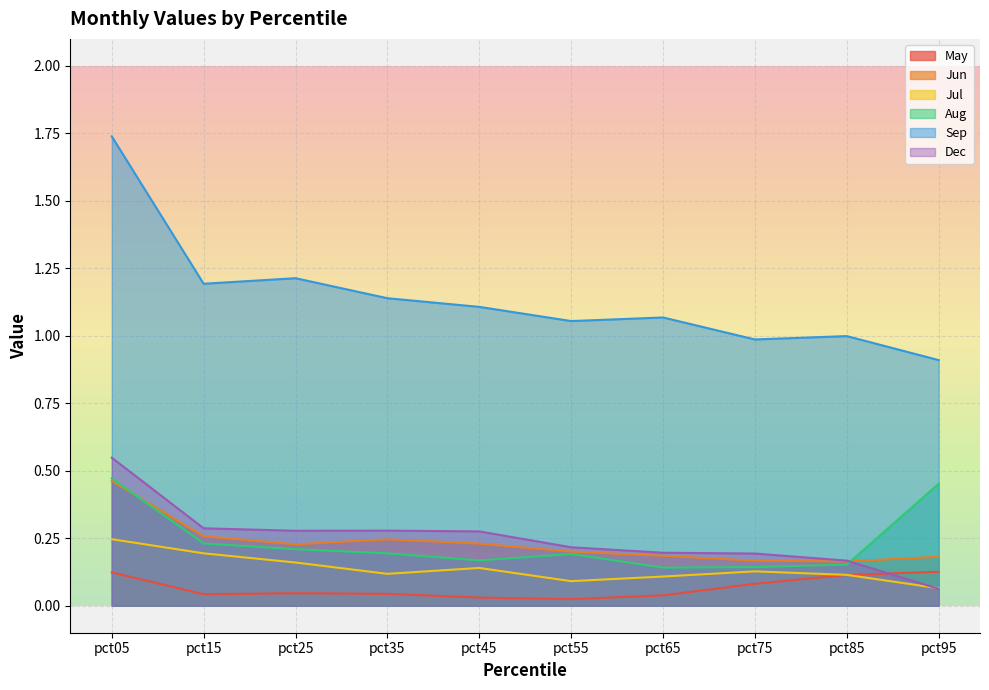

Between which two adjacent categories do May and Dec first intersect?

pct85 and pct95